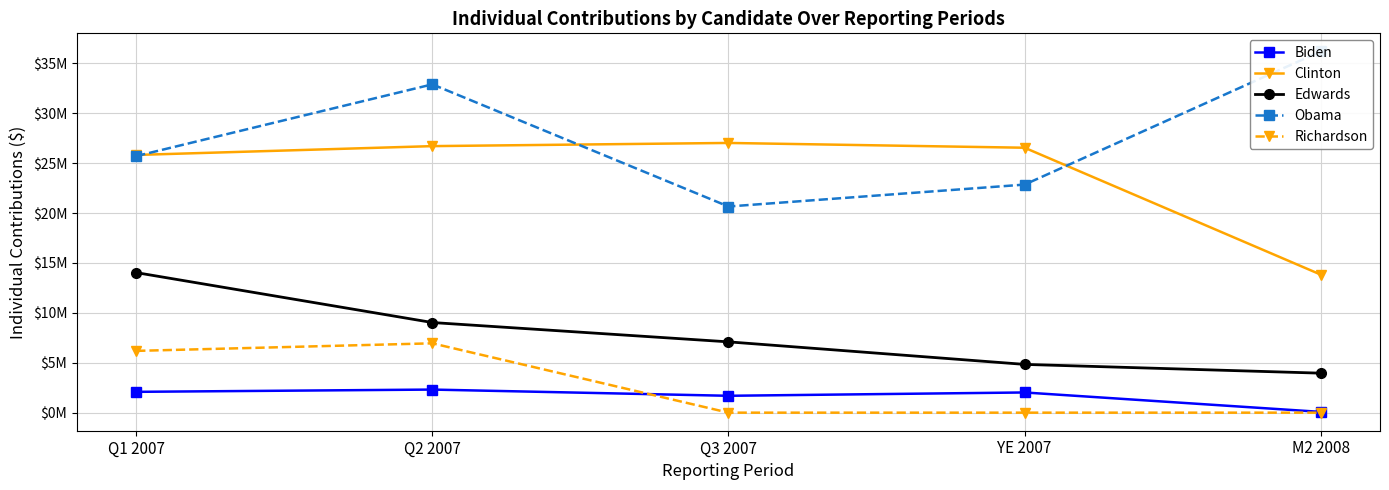

At how many categories does at least one series exceed 31031529?

2